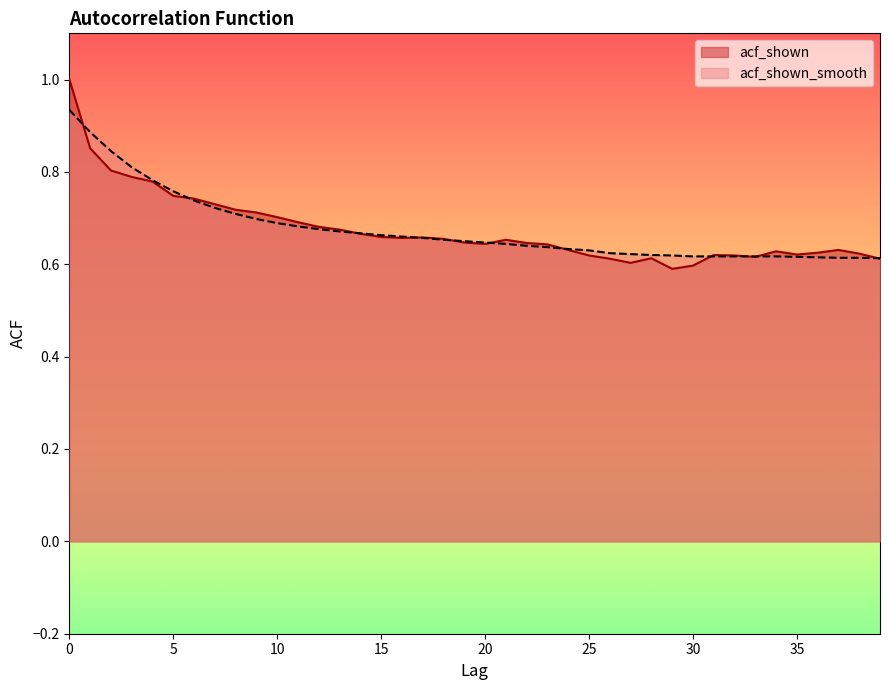

What is the highest value of the acf_shown_smooth series?

0.9